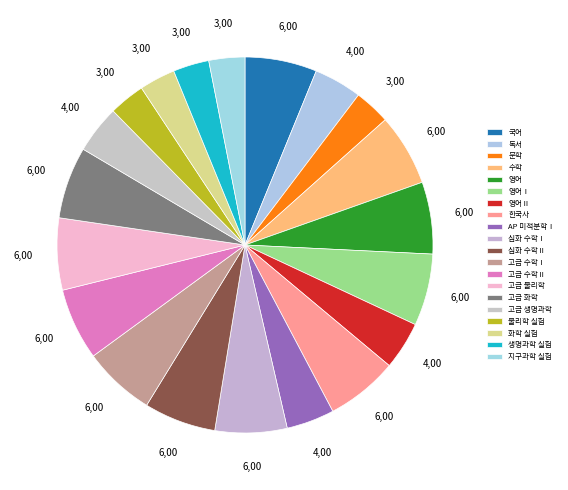

Does any single category account for the majority?

No